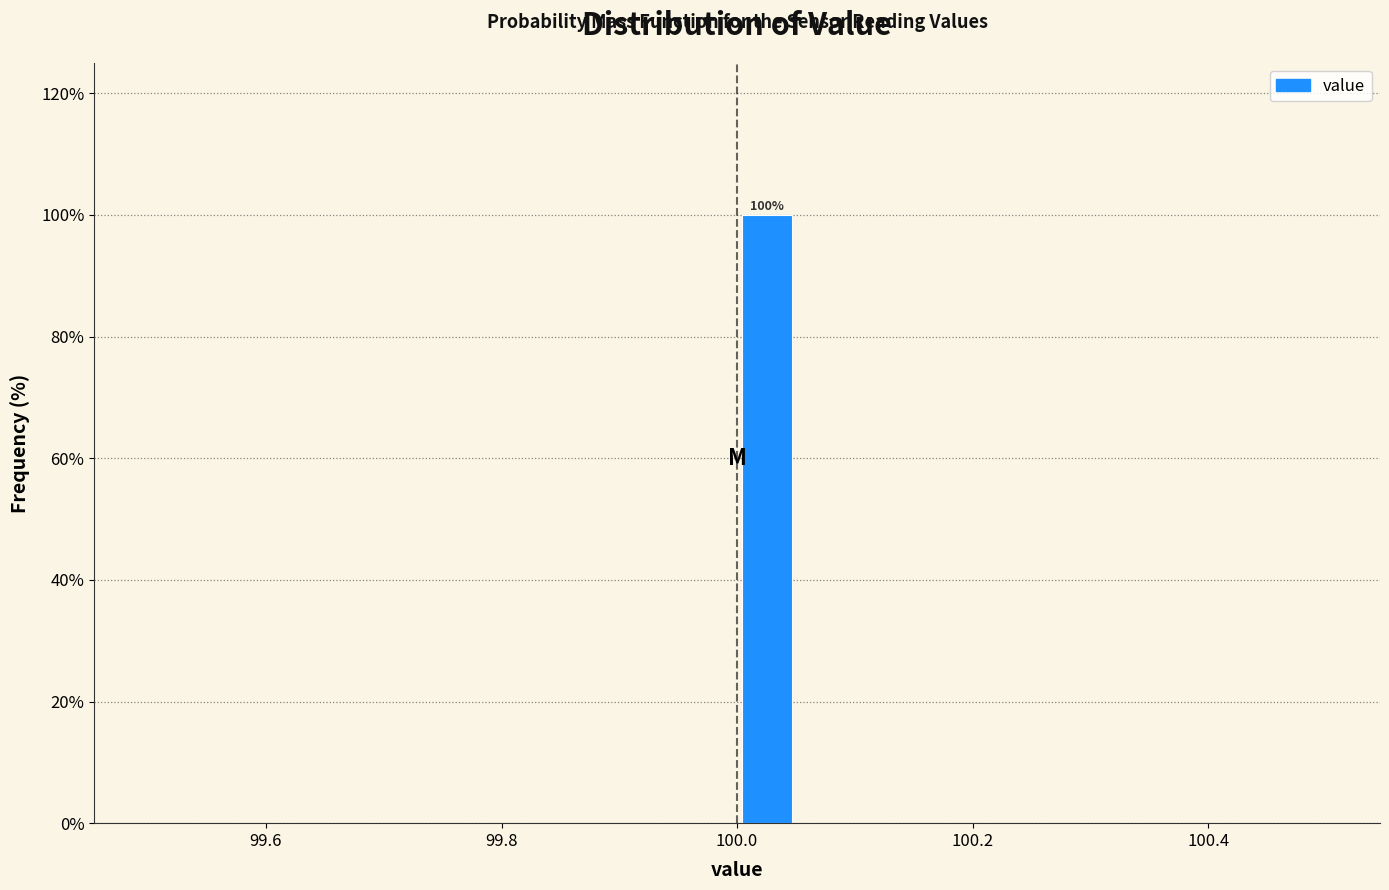

Read against the x-axis, roughly where is the centre of the tallest bar?

100.02